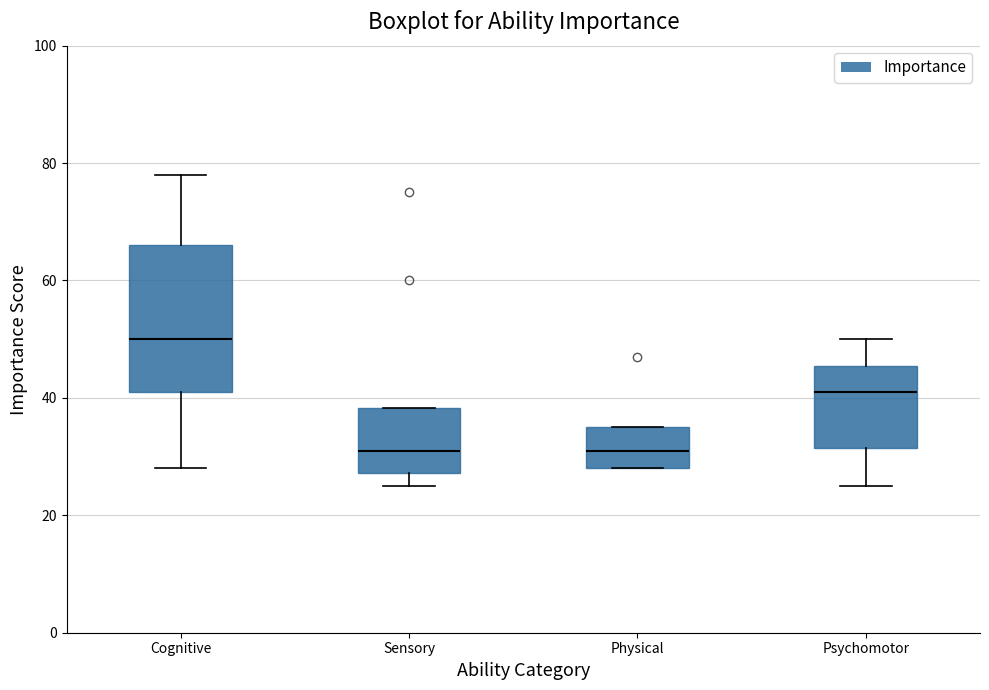

Reading left to right, read every box against the y-axis: the position of its median line, the range the box covers, and the ends of its whiskers. The values are not printed on the chart, so give them approximately, as read against the axis.

Cognitive: median 50, box 42 to 66, whiskers 28 to 78
Sensory: median 32, box 28 to 38, whiskers 26 to 38
Physical: median 32, box 28 to 36, whiskers 28 to 36
Psychomotor: median 42, box 32 to 46, whiskers 26 to 50